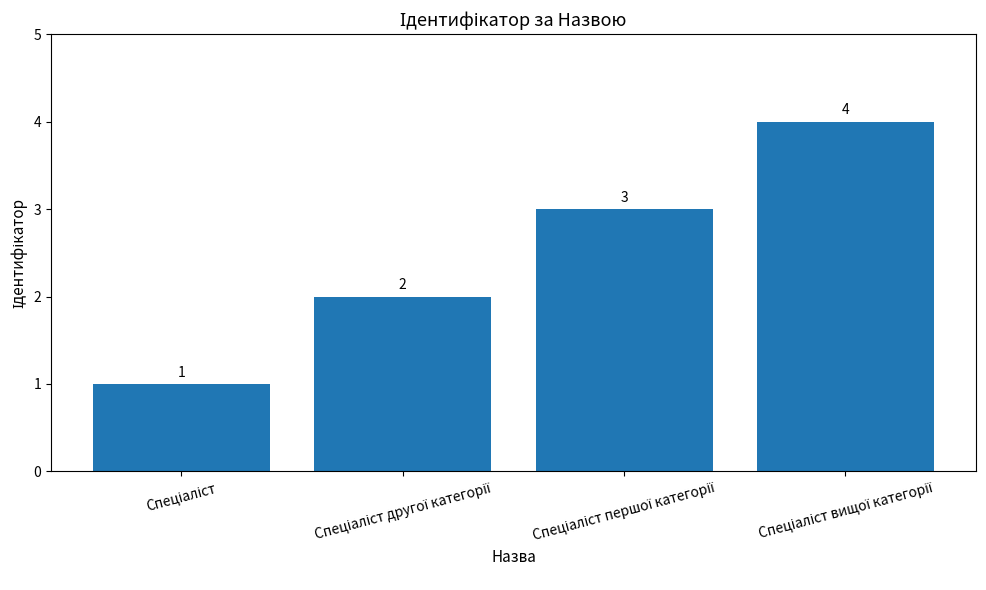

What is the sum of all values?

10